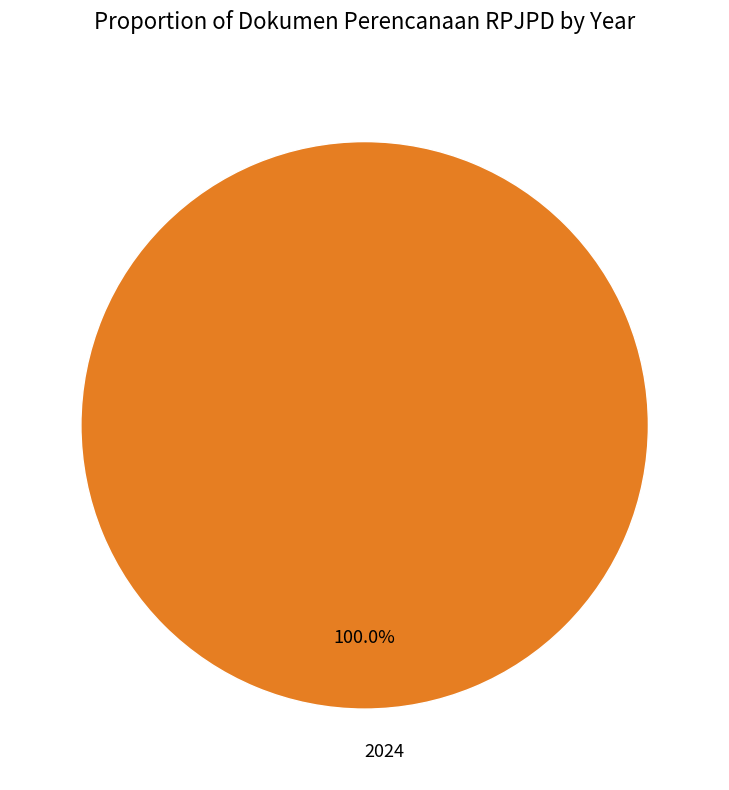

Which category accounts for the majority?

2024